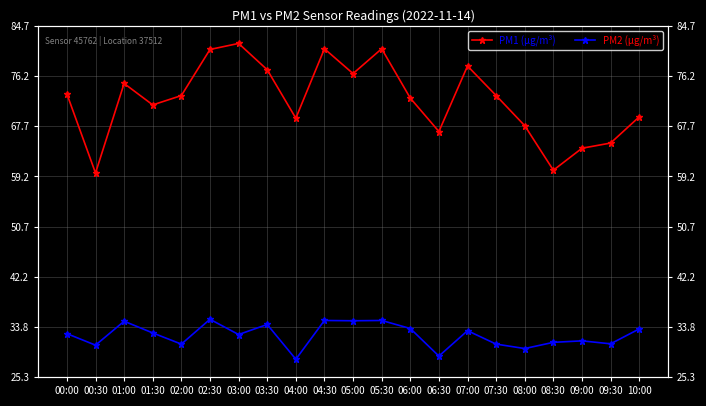

At which category does the chart reach its peak across all series?

03:00